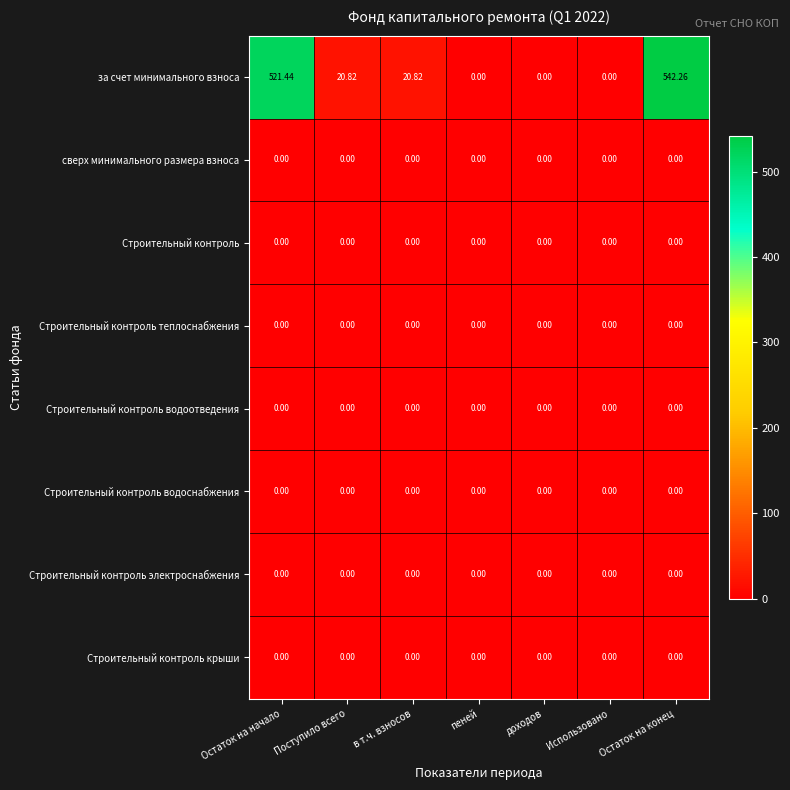

What is the maximum value shown in the chart?

542.3